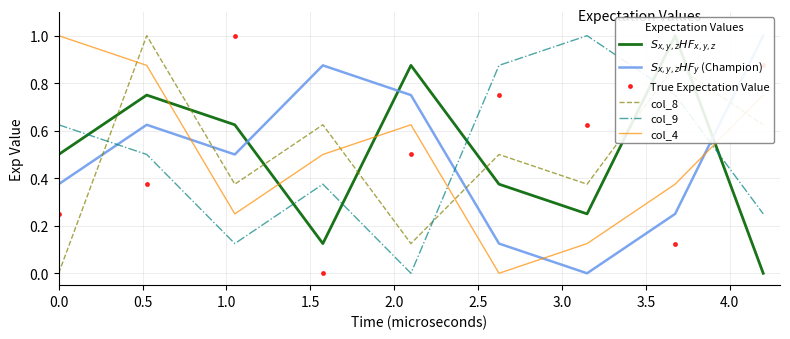

What is the maximum value for col_4?

1.0